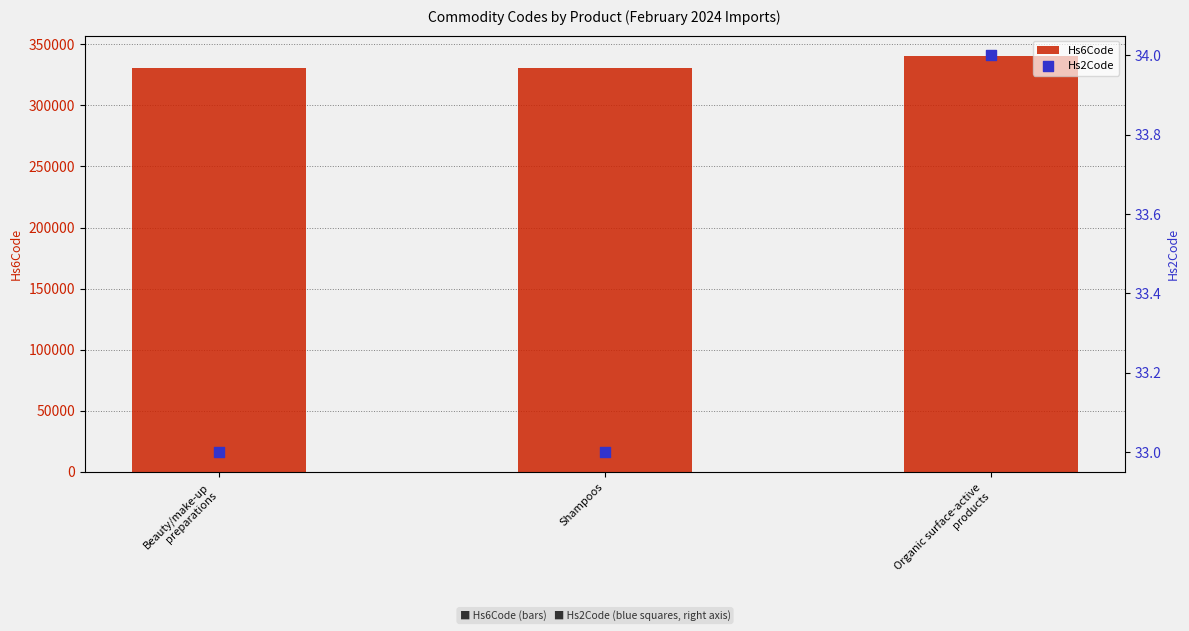

At how many categories does at least one series exceed 51015?

3